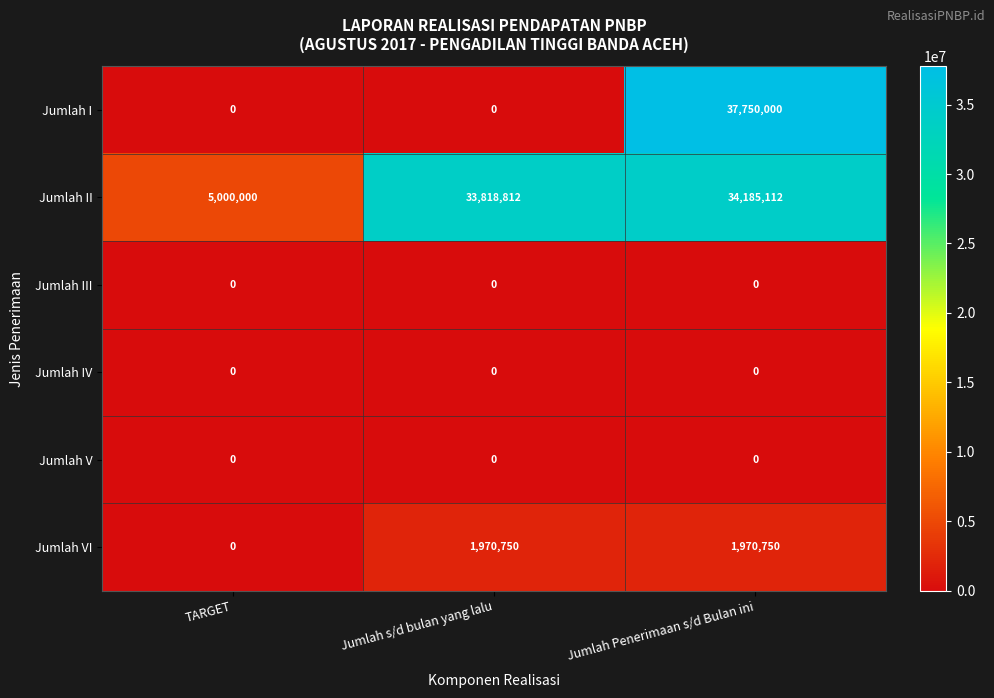

At how many categories does at least one series exceed 35734036?

1